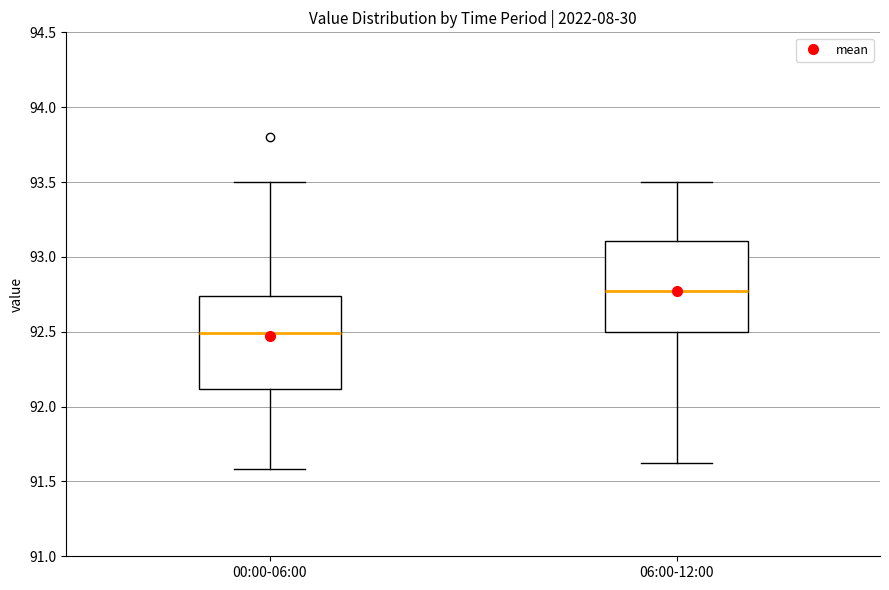

Reading left to right, transcribe this box plot: for each box, give where its median line is, the range the box spans, and where its two whiskers end, as read against the y-axis. The values are not printed on the chart, so give them approximately, as read against the axis.

00:00-06:00: median 92.50, box 92.10 to 92.75, whiskers 91.60 to 93.50
06:00-12:00: median 92.80, box 92.50 to 93.10, whiskers 91.60 to 93.50